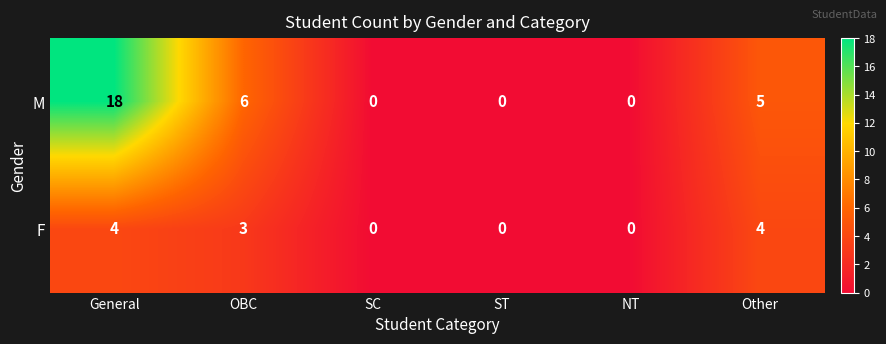

Where is F nearest to the value 2?

OBC